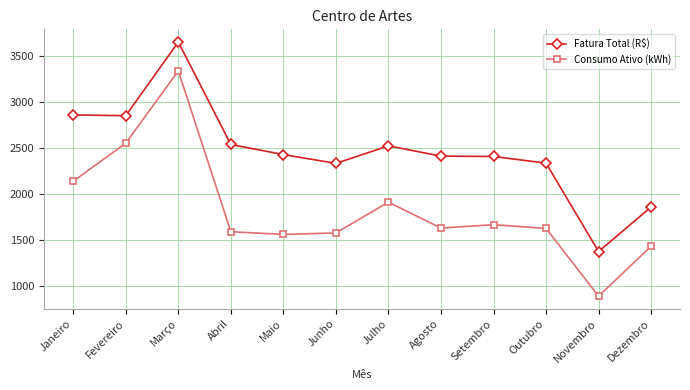

Is this an area chart (filled region under the line)?

No